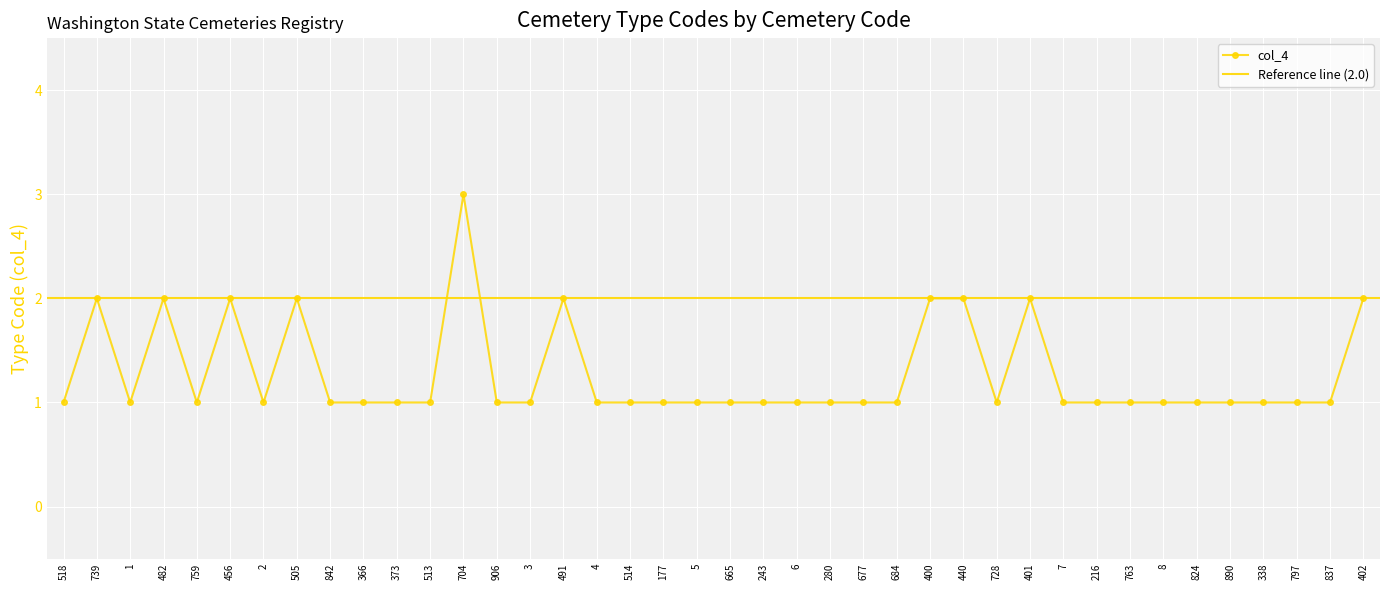

Count the values in the range 1 to 2.

39